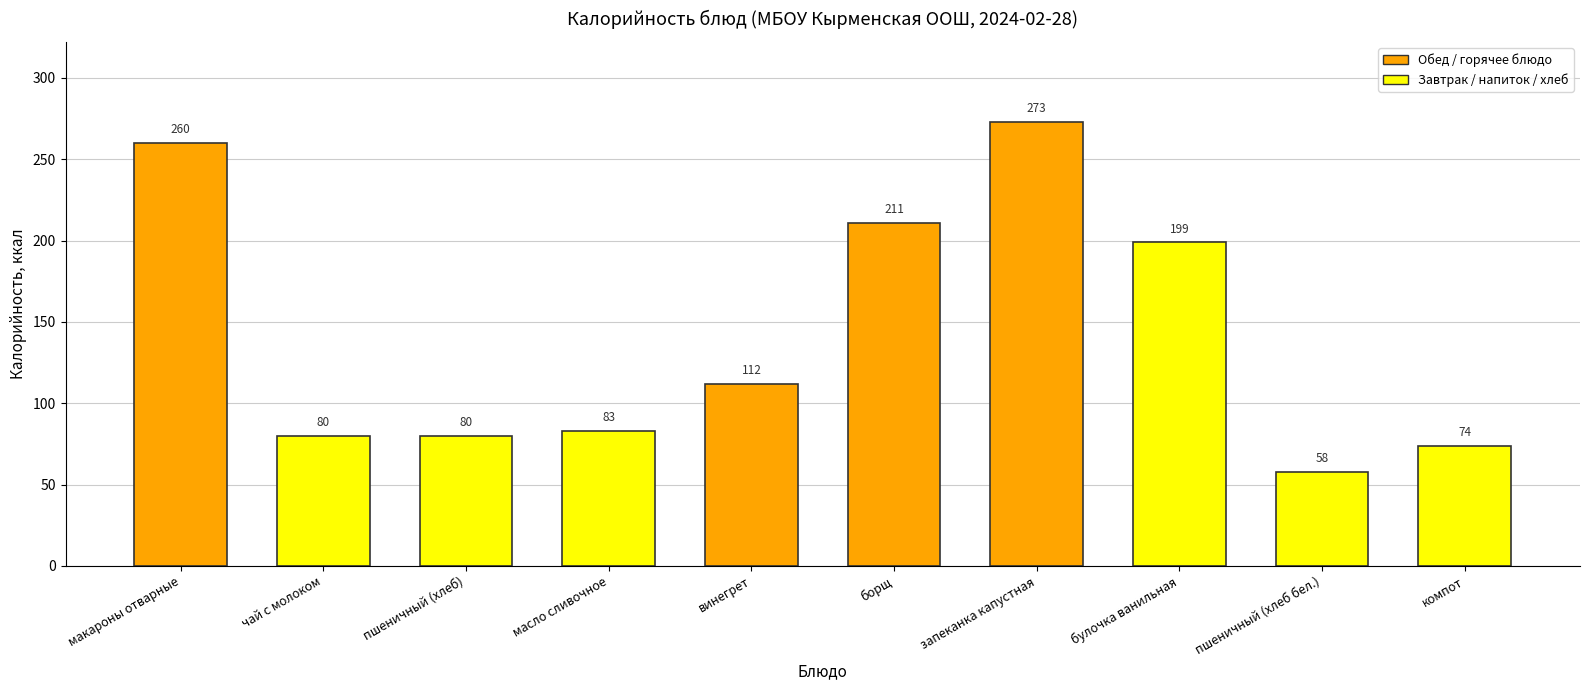

What is the smallest value displayed?

58